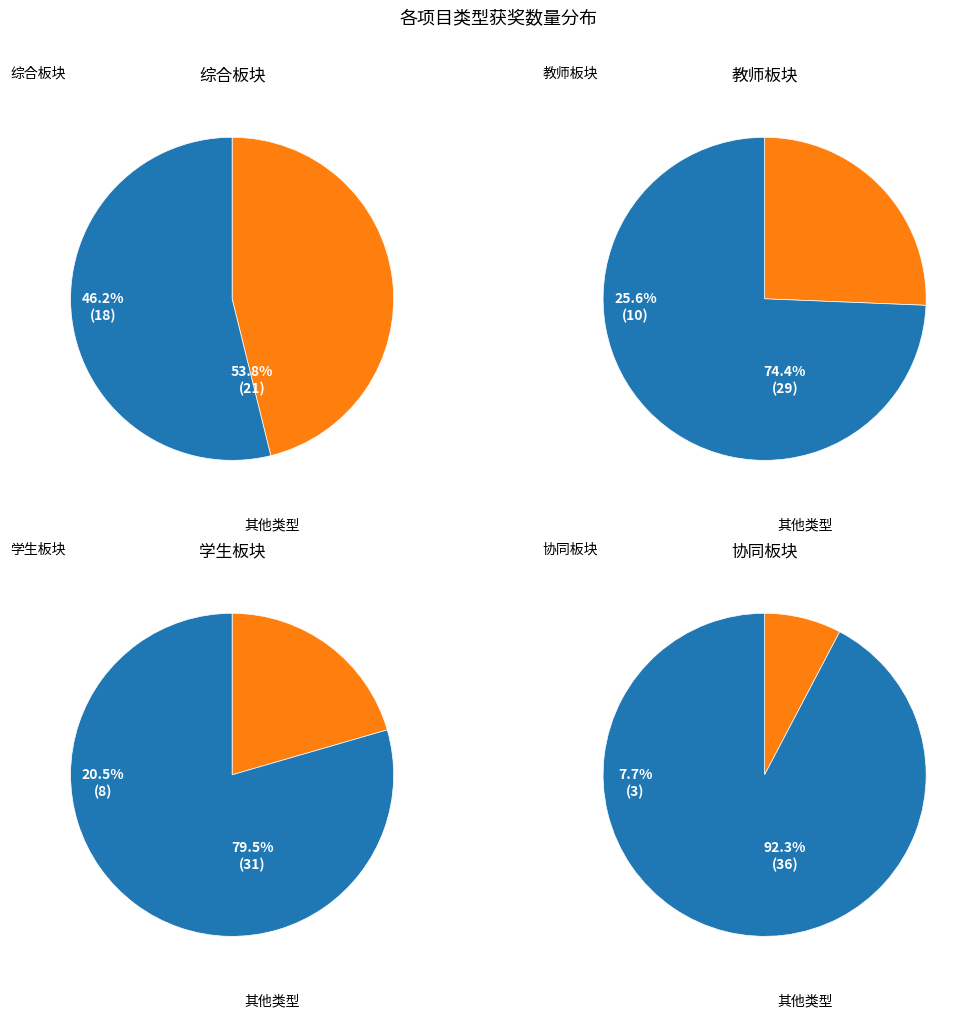

How many segments does this pie chart have?

4